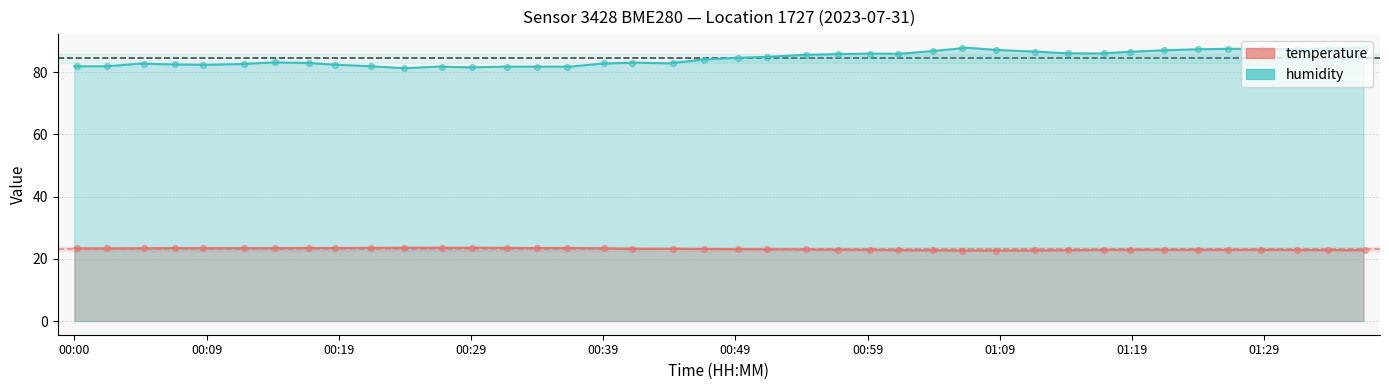

At which category is the sum across all series the highest?

01:37